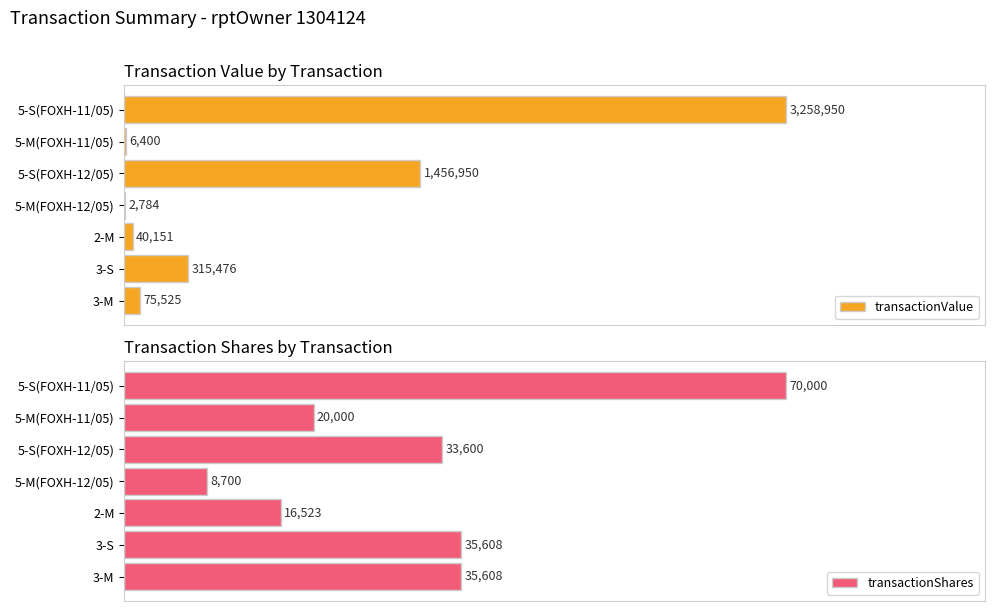

Rank the categories by transactionShares value from lowest to highest.

5-M(FOXH-12/05), 2-M, 5-M(FOXH-11/05), 5-S(FOXH-12/05), 3-M, 3-S, 5-S(FOXH-11/05)